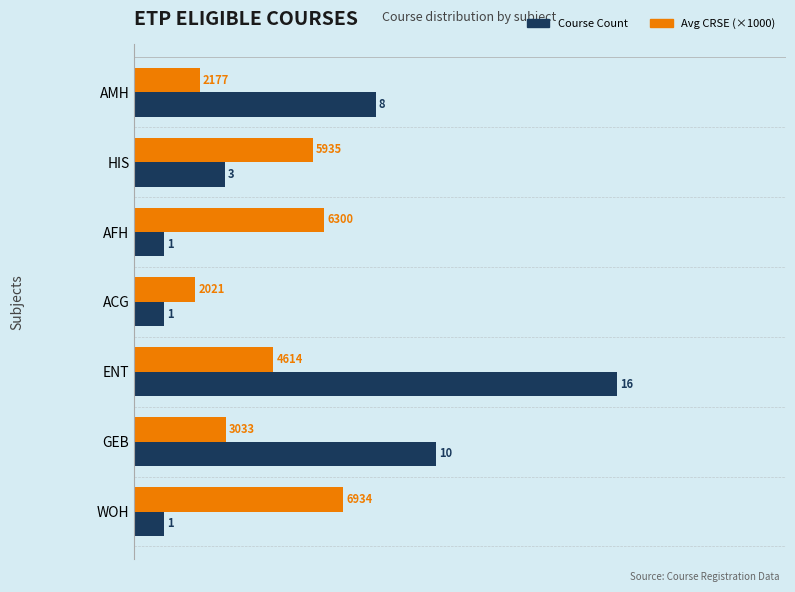

What is the minimum value shown in the chart?

1.0